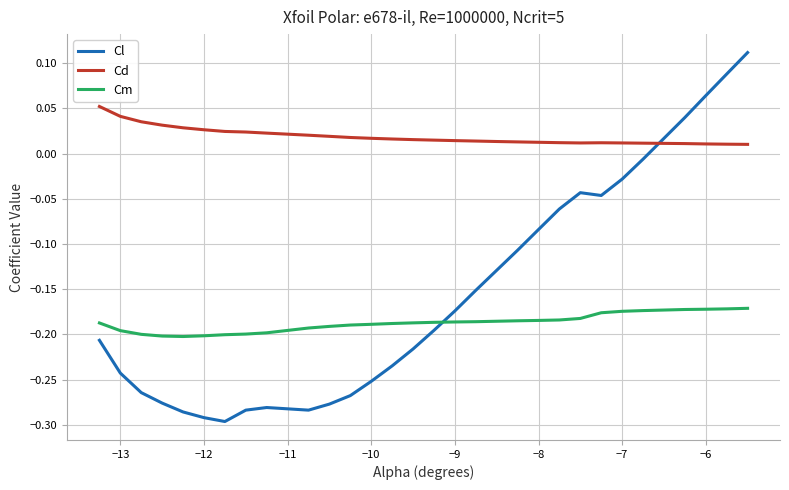

At how many categories does at least one series exceed 0?

30